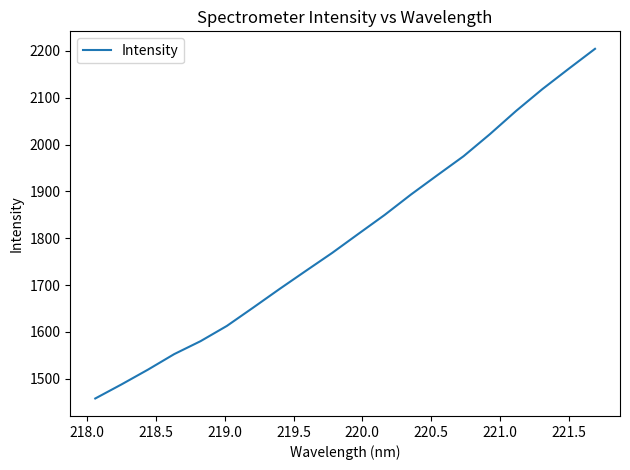

What is the sum of all values?

36097.5